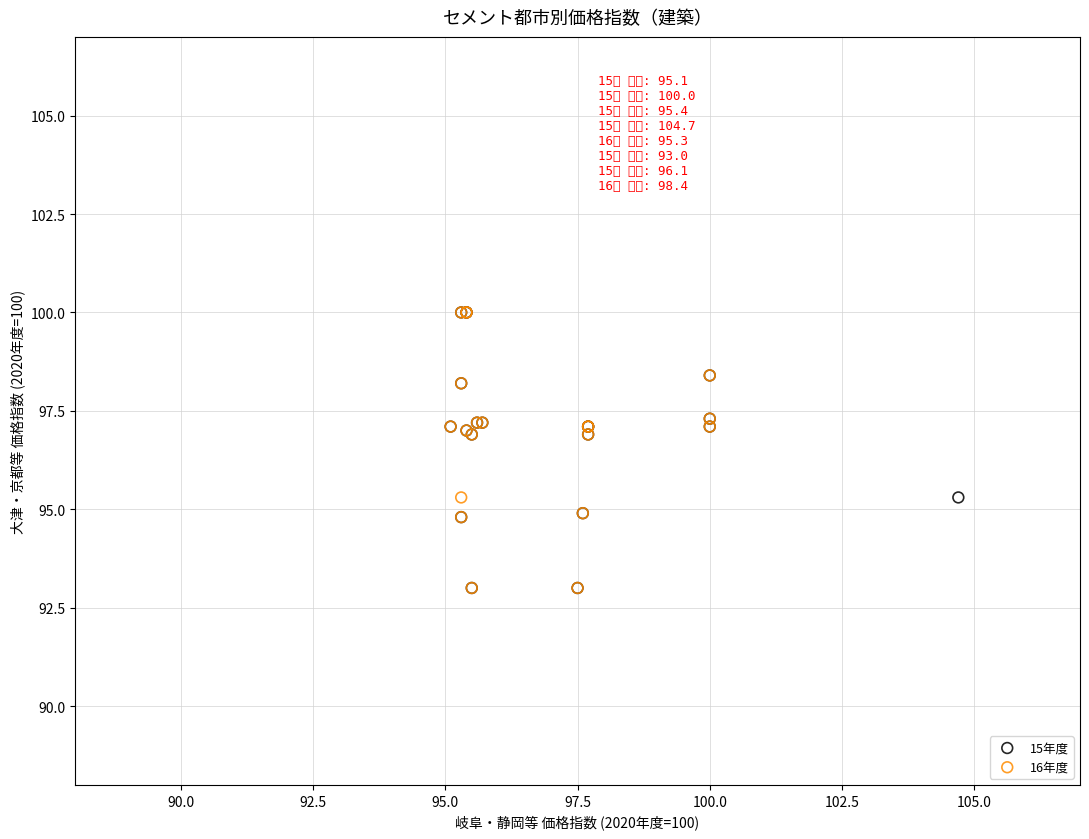

What are all the series names shown in the legend?

15年度, 16年度